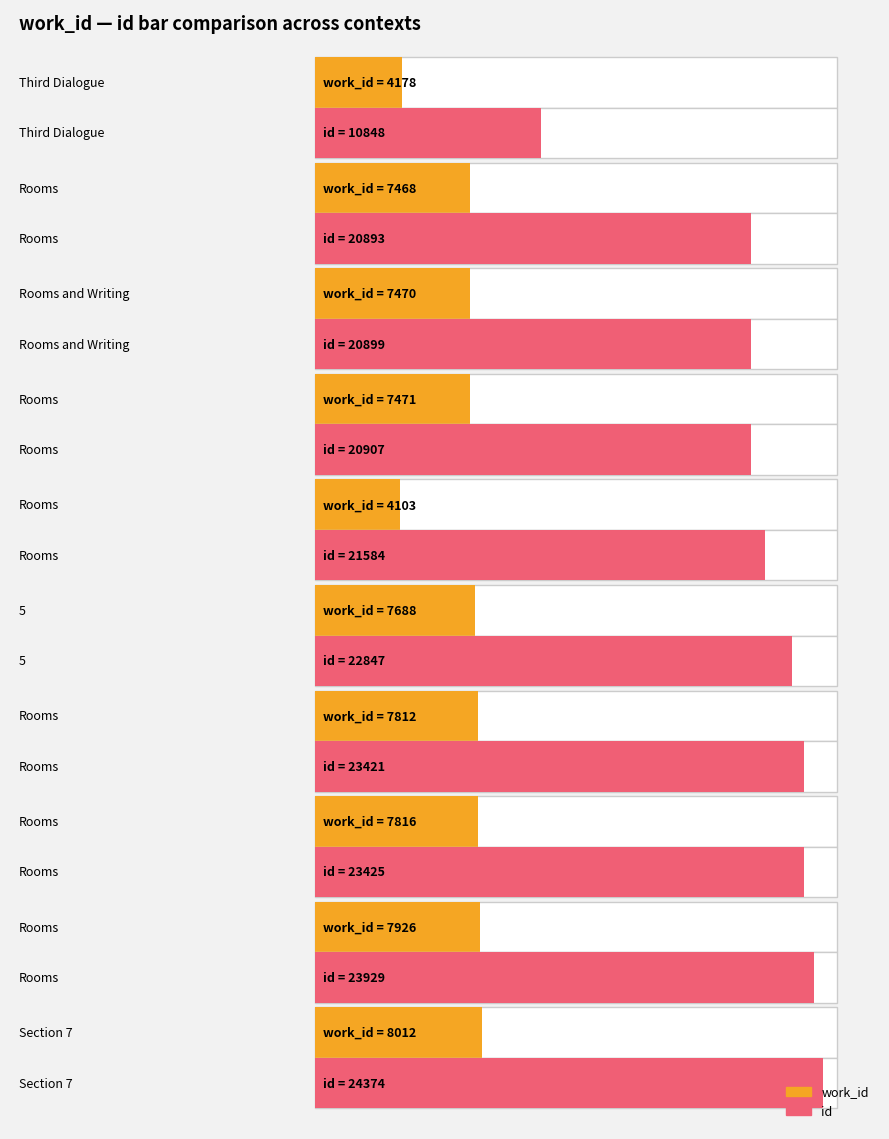

Reading left to right, list all the values displayed in this chart.

work_id: Third Dialogue=4178	Rooms=7468	Rooms and Writing=7470	Rooms=7471	Rooms=4103	=7688	Rooms=7812	Rooms=7816	Rooms=7926	Section 7=8012
id: Third Dialogue=10848	Rooms=20893	Rooms and Writing=20899	Rooms=20907	Rooms=21584	=22847	Rooms=23421	Rooms=23425	Rooms=23929	Section 7=24374